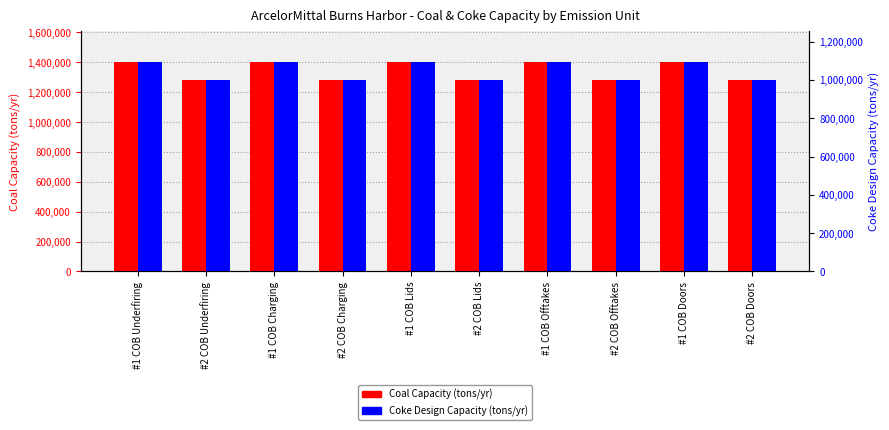

What is the approximate value of Coke Design Capacity (tons/yr) at #2 COB Offtakes, to the nearest 100?

997800